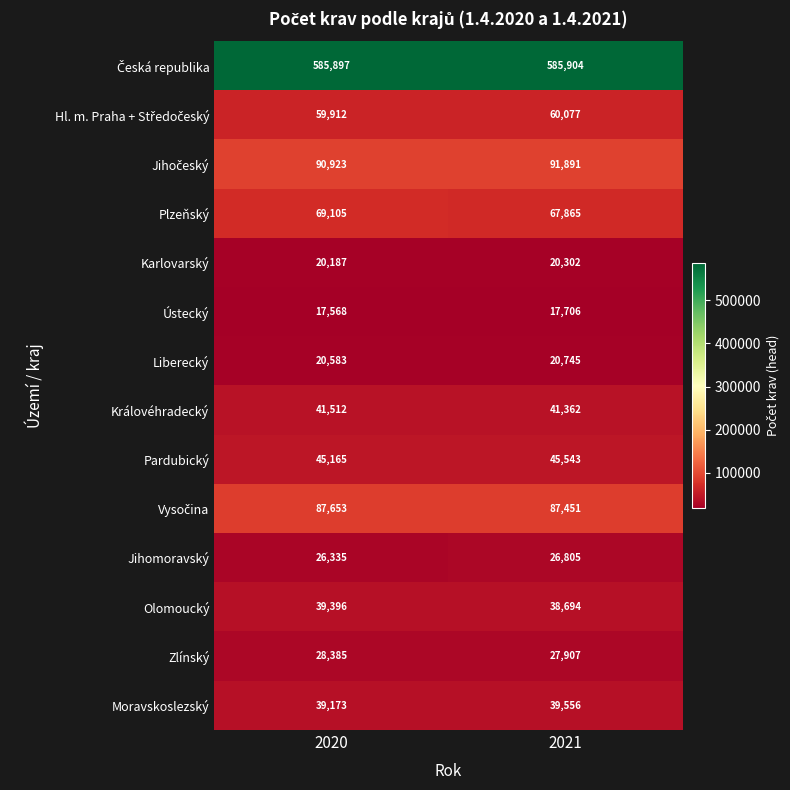

True or false: Pardubický has a value of 12510 at 2021.

False